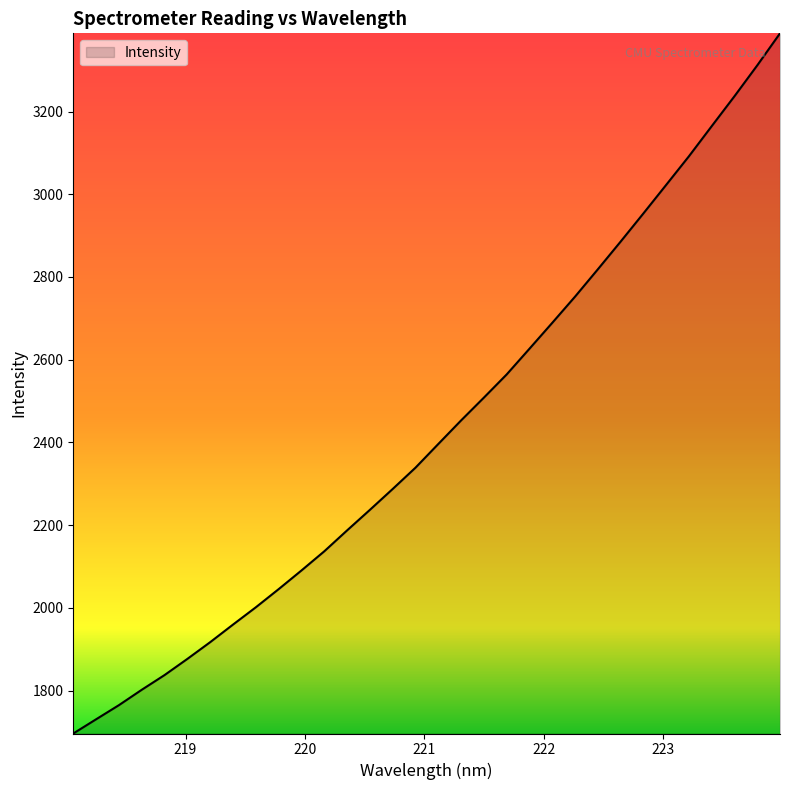

What is the maximum value shown in the chart?

3389.1